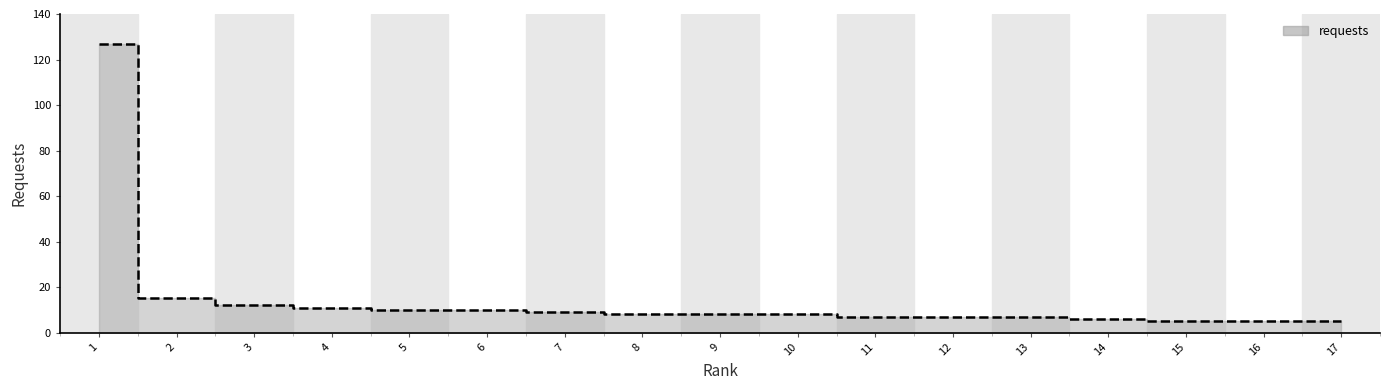

Approximately how many times larger is the value at 4 compared to 14?

1.8